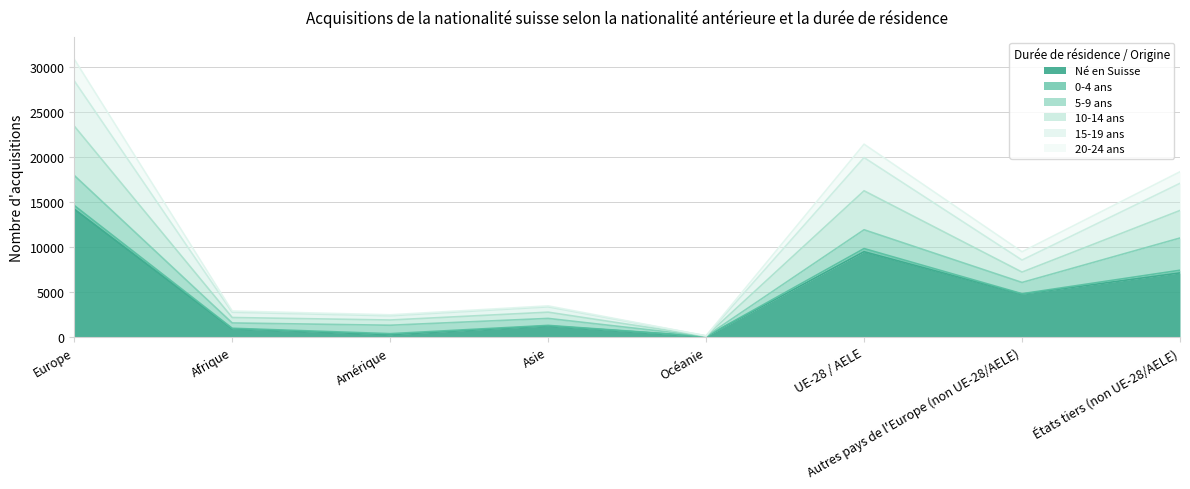

Where does the Né en Suisse series first go above 4748?

Europe